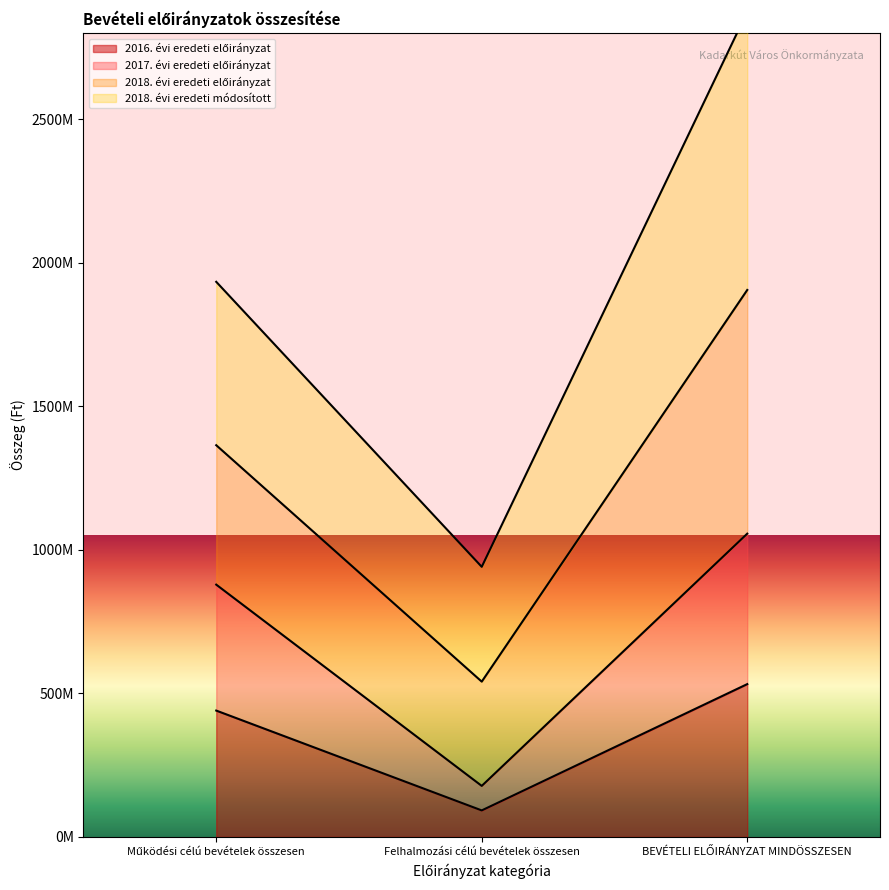

Is it true that 2017. évi eredeti előirányzat equals 1527258813 at BEVÉTELI ELŐIRÁNYZAT MINDÖSSZESEN?

False